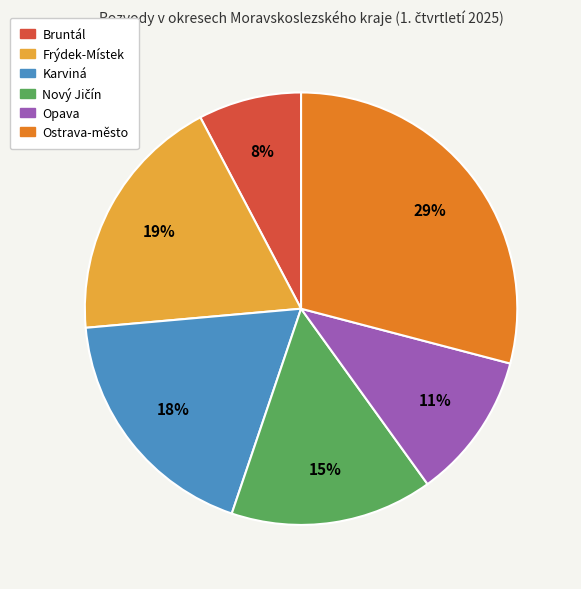

Is the sum of Karviná and Ostrava-město greater than half?

No